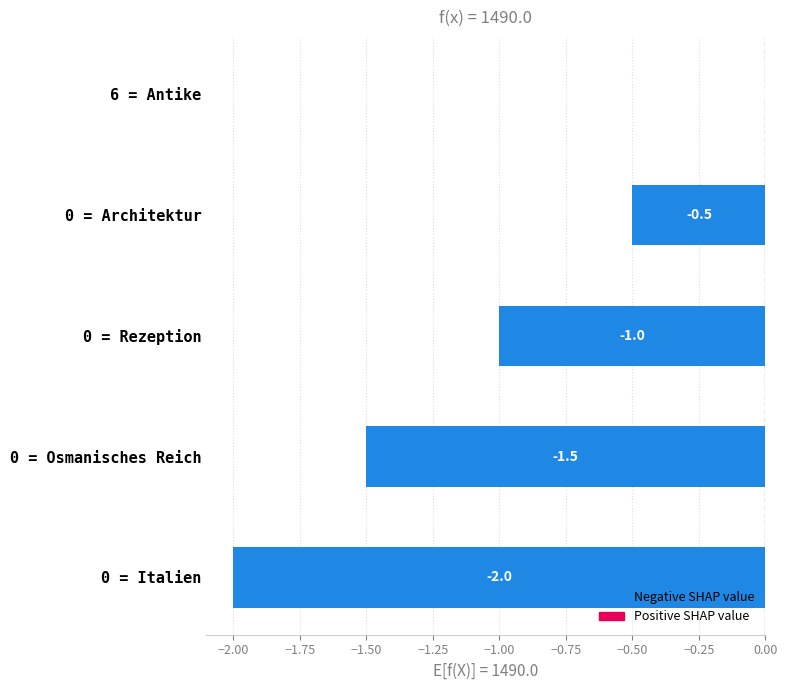

Which category has the highest value across all series?

6 = Antike